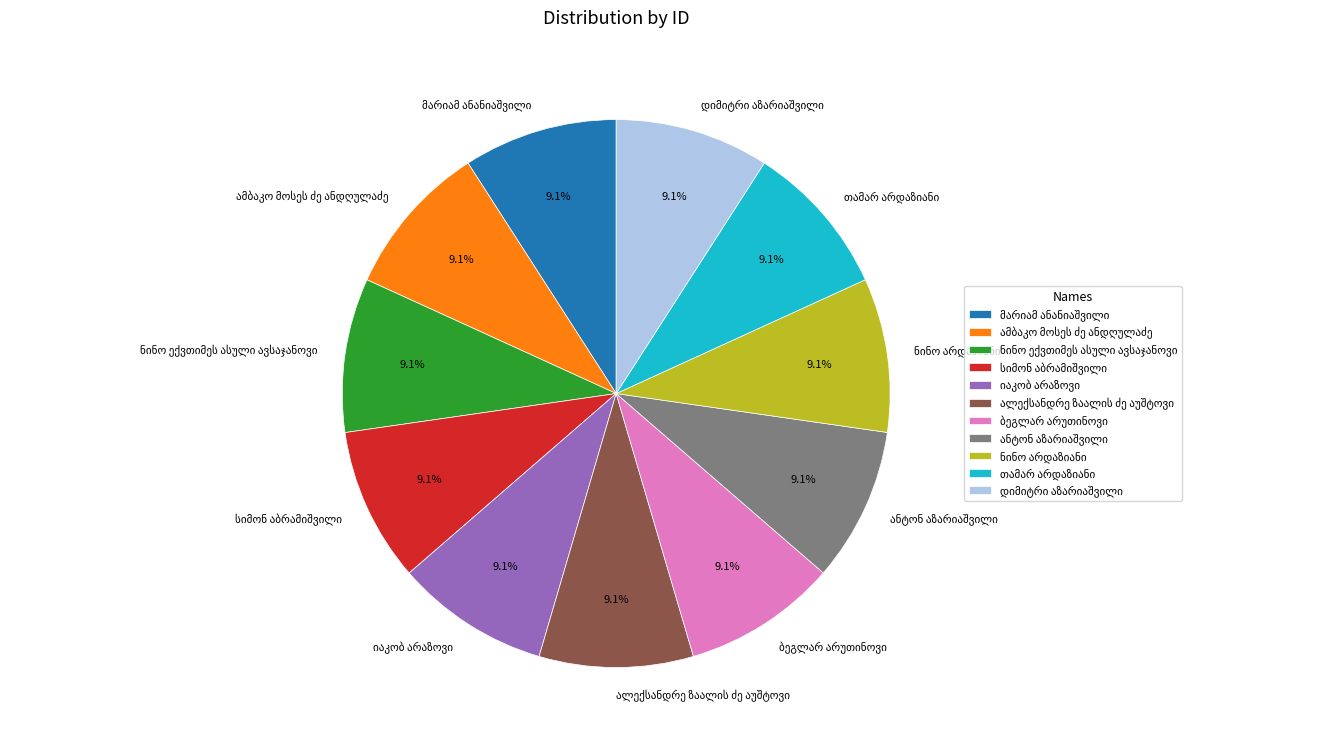

Is there a majority slice in this chart?

No